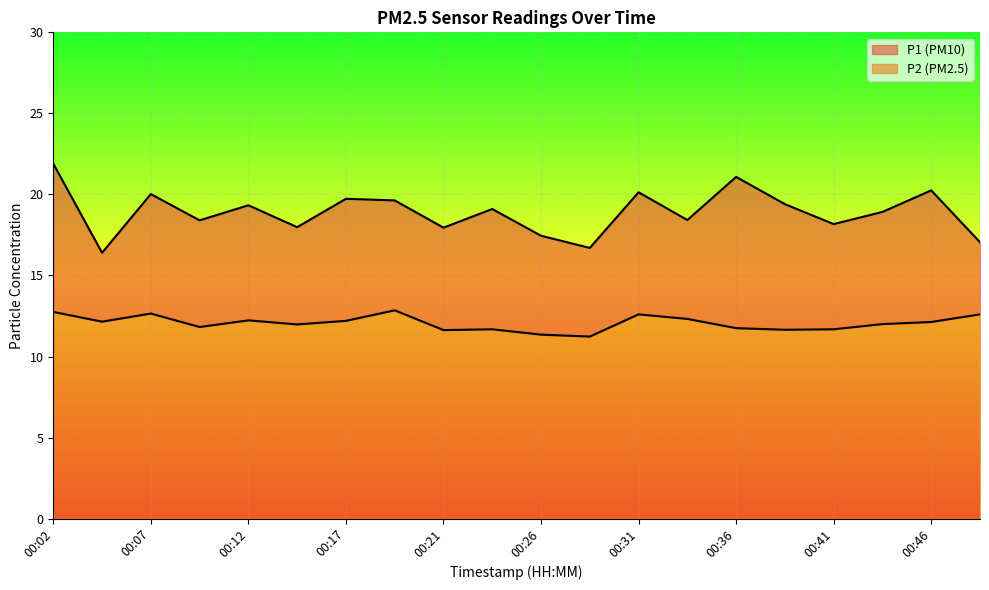

What is the average value of the P1 series?

18.9